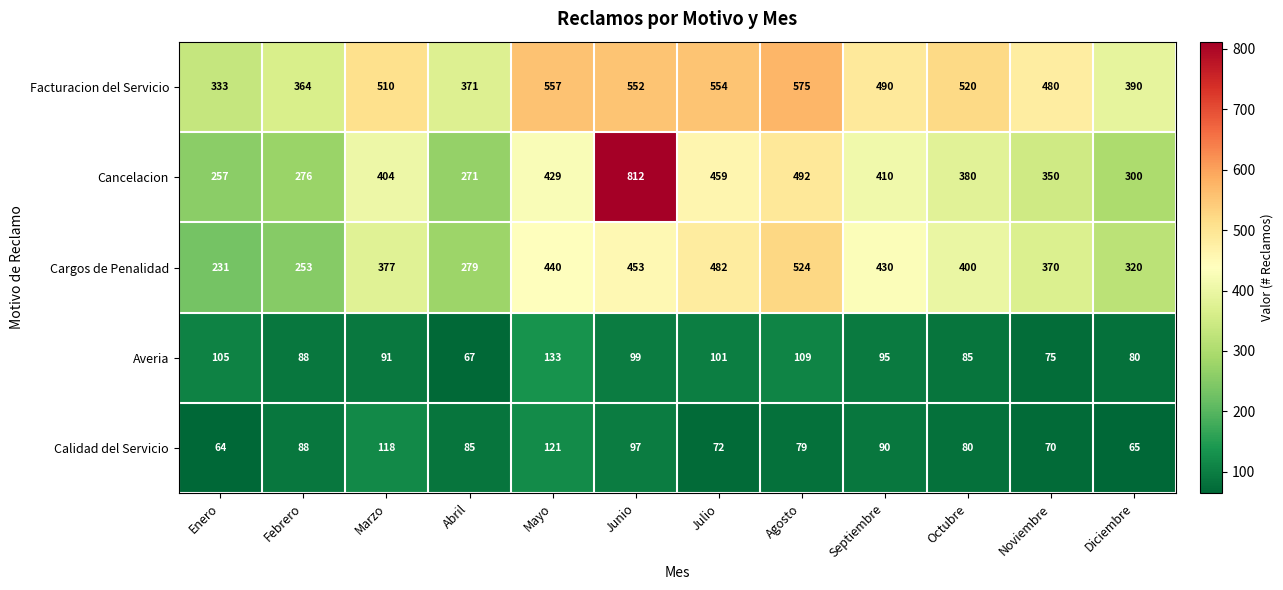

What is the approximate value of Cargos de Penalidad at Enero, to the nearest 5?

230